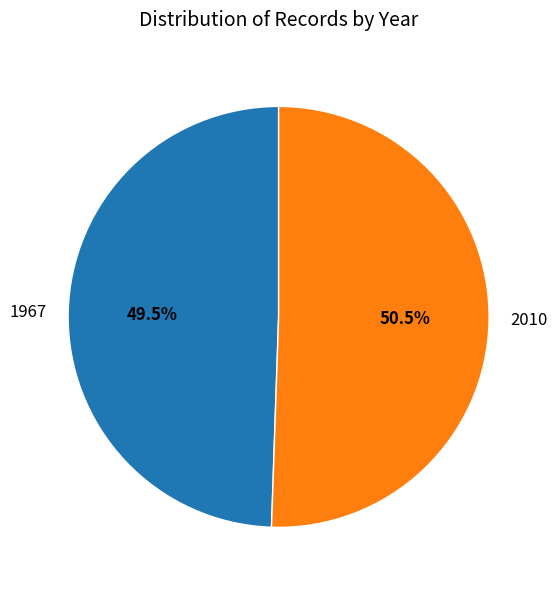

Do 1967 and 2010 together represent more than half of the pie?

Yes